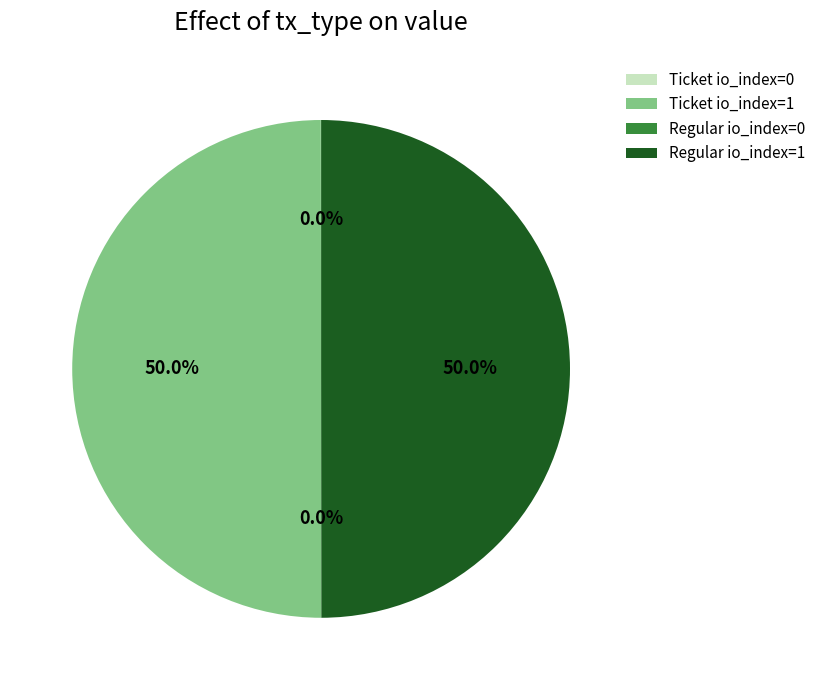

What portion of the pie excludes Ticket io_index=1?

50.0%